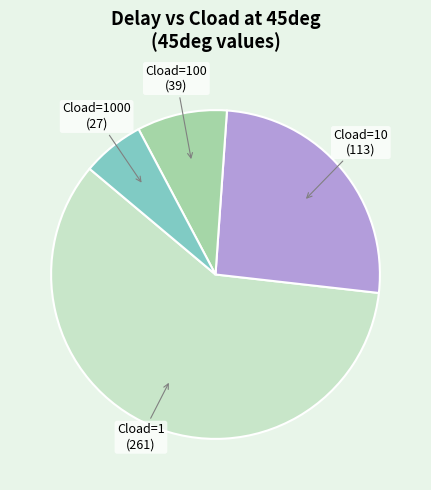

What is the largest slice in the pie chart?

Cload=1